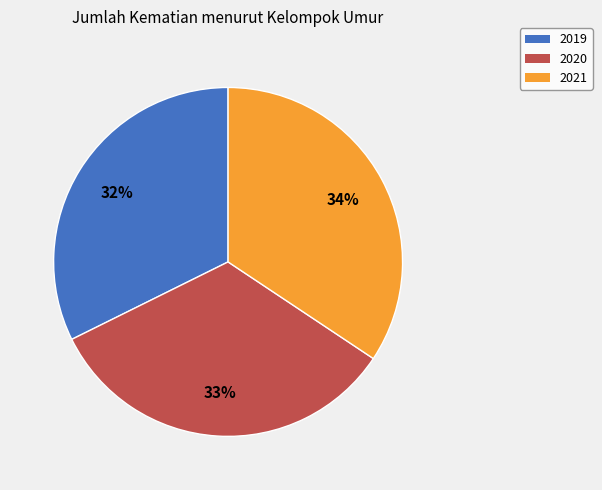

Which slice is the smallest?

2019